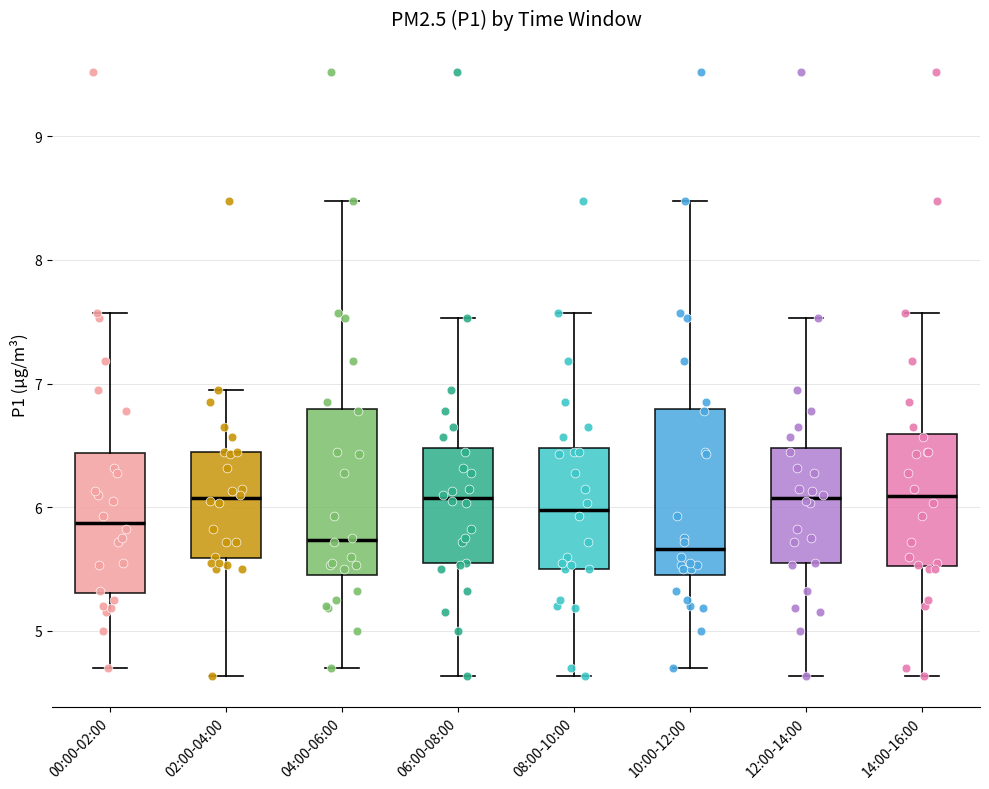

Reading left to right, transcribe this box plot: for each box, give where its median line is, the range the box spans, and where its two whiskers end, as read against the y-axis. The values are not printed on the chart, so give them approximately, as read against the axis.

00:00-02:00: median 5.9, box 5.3 to 6.4, whiskers 4.7 to 7.6
02:00-04:00: median 6.1, box 5.6 to 6.5, whiskers 4.6 to 7.0
04:00-06:00: median 5.7, box 5.5 to 6.8, whiskers 4.7 to 8.5
06:00-08:00: median 6.1, box 5.5 to 6.5, whiskers 4.6 to 7.5
08:00-10:00: median 6.0, box 5.5 to 6.5, whiskers 4.6 to 7.6
10:00-12:00: median 5.7, box 5.5 to 6.8, whiskers 4.7 to 8.5
12:00-14:00: median 6.1, box 5.5 to 6.5, whiskers 4.6 to 7.5
14:00-16:00: median 6.1, box 5.5 to 6.6, whiskers 4.6 to 7.6